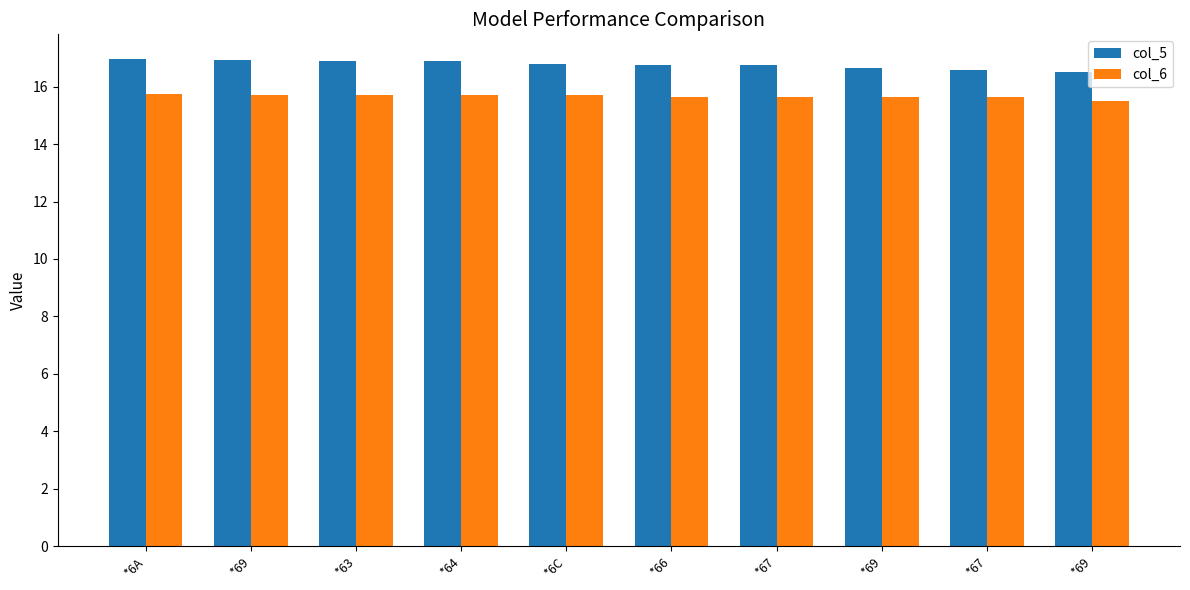

What are all the series names shown in the legend?

col_5, col_6